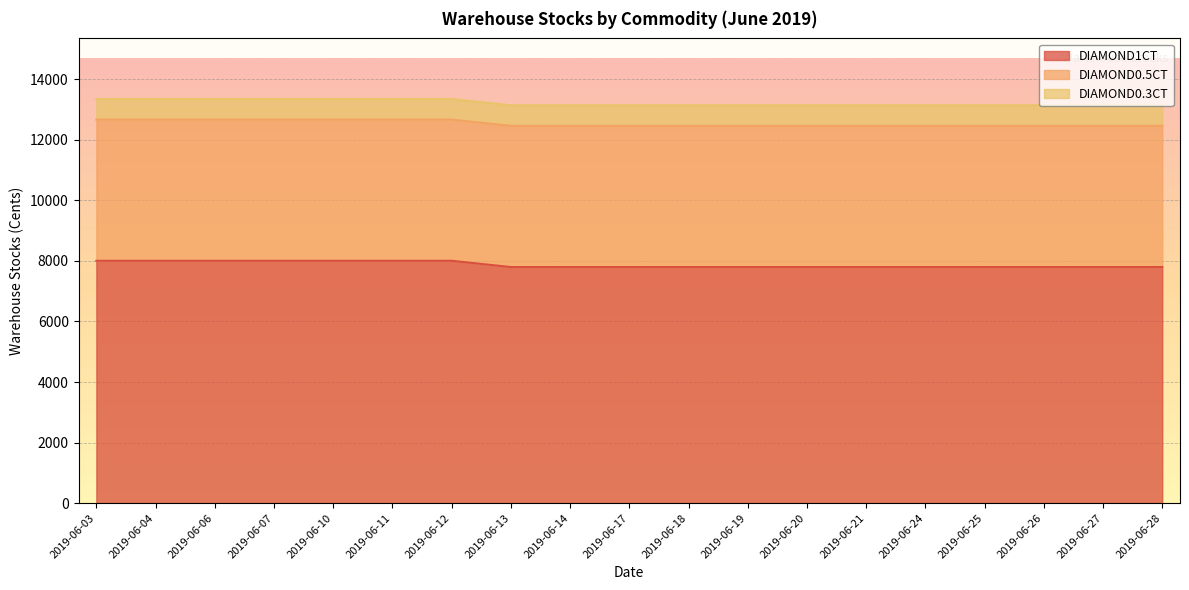

What is the difference between the maximum and minimum values in the DIAMOND1CT series?

207